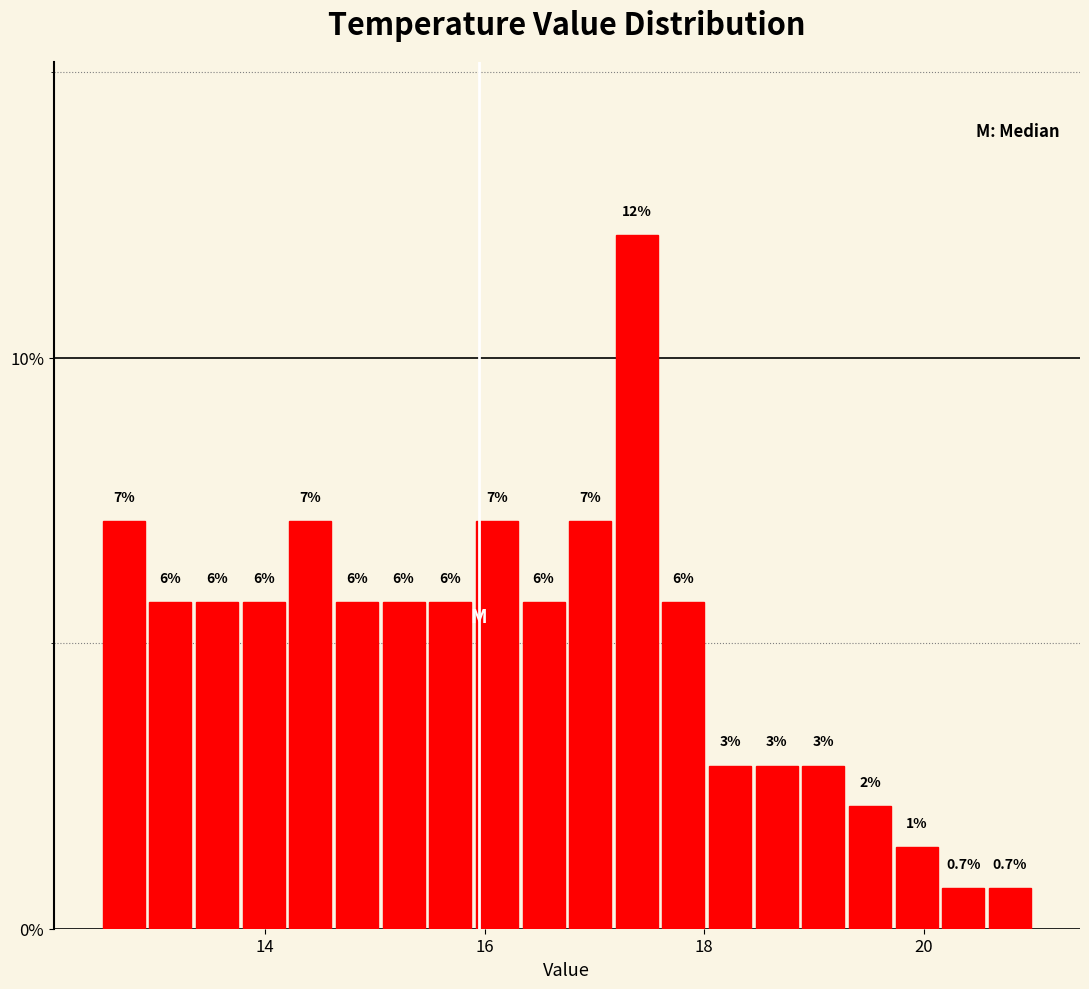

Around what value on the x-axis is the tallest bar? Give the approximate position of its centre, as read against the axis.

17.4